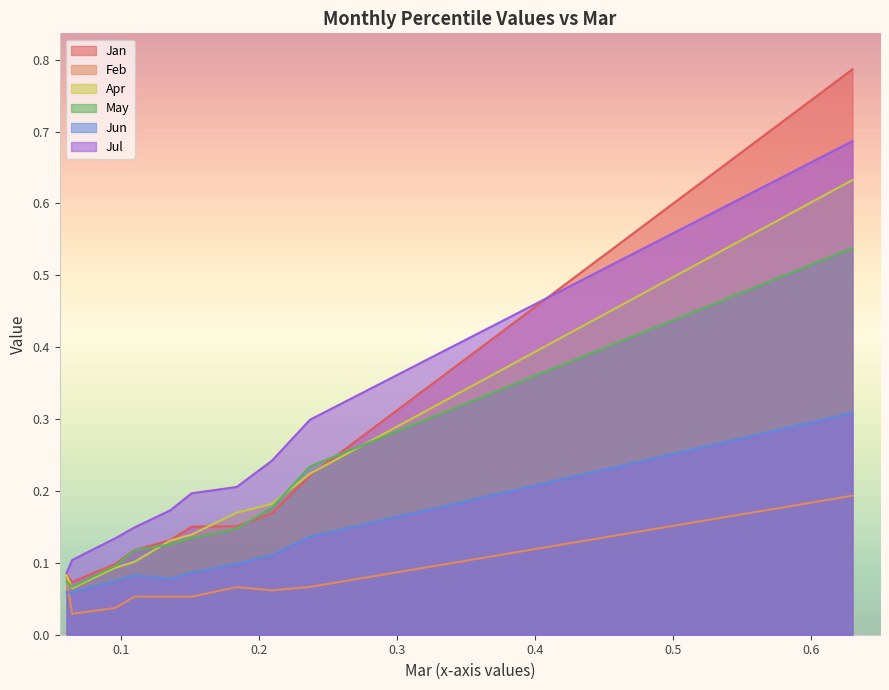

Which category has the lowest value across all series?

pct15